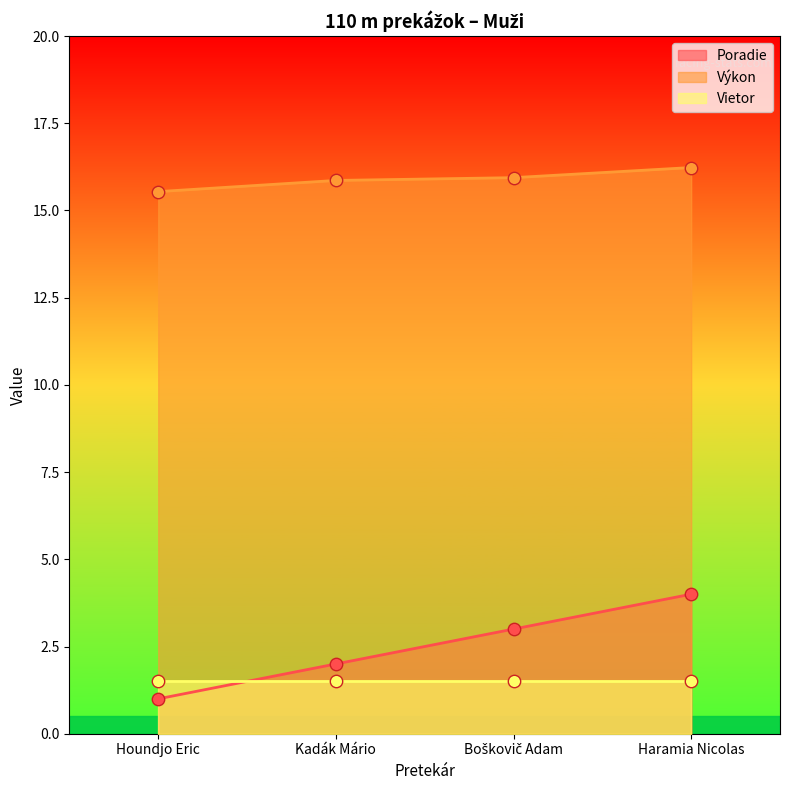

Which series reaches the minimum Y coordinate?

Poradie